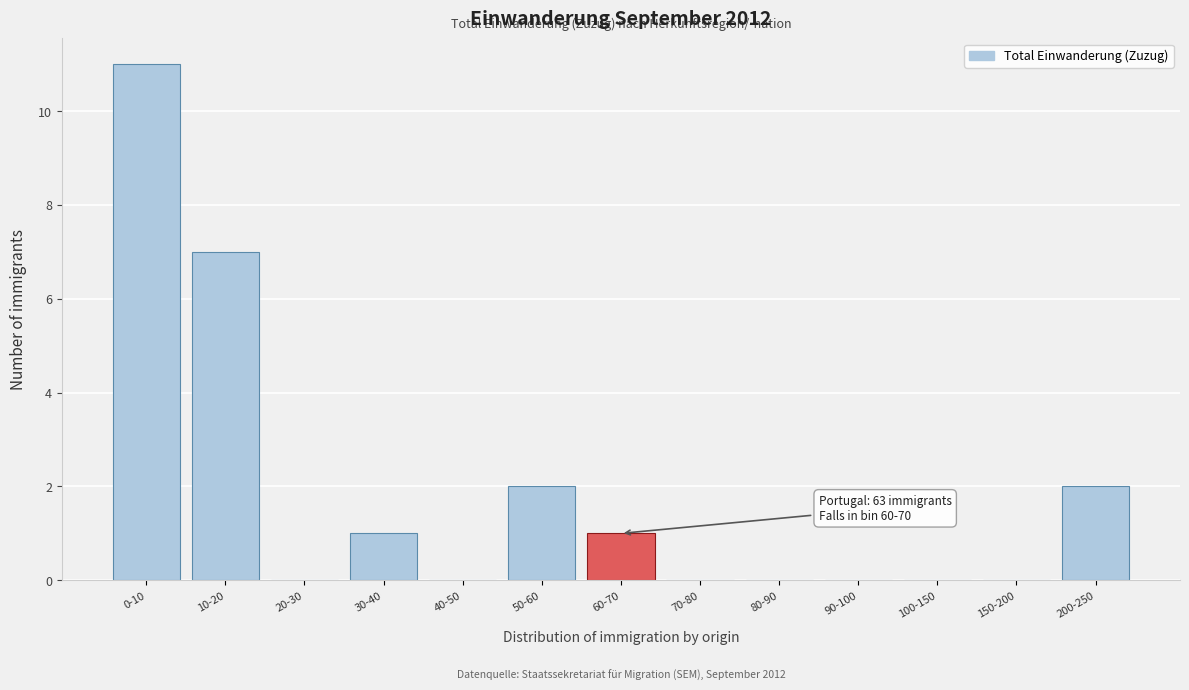

Reading right to left, what are all the values shown in this chart?

200-250=2	150-200=0	100-150=0	90-100=0	80-90=0	70-80=0	60-70=1	50-60=2	40-50=0	30-40=1	20-30=0	10-20=7	0-10=11